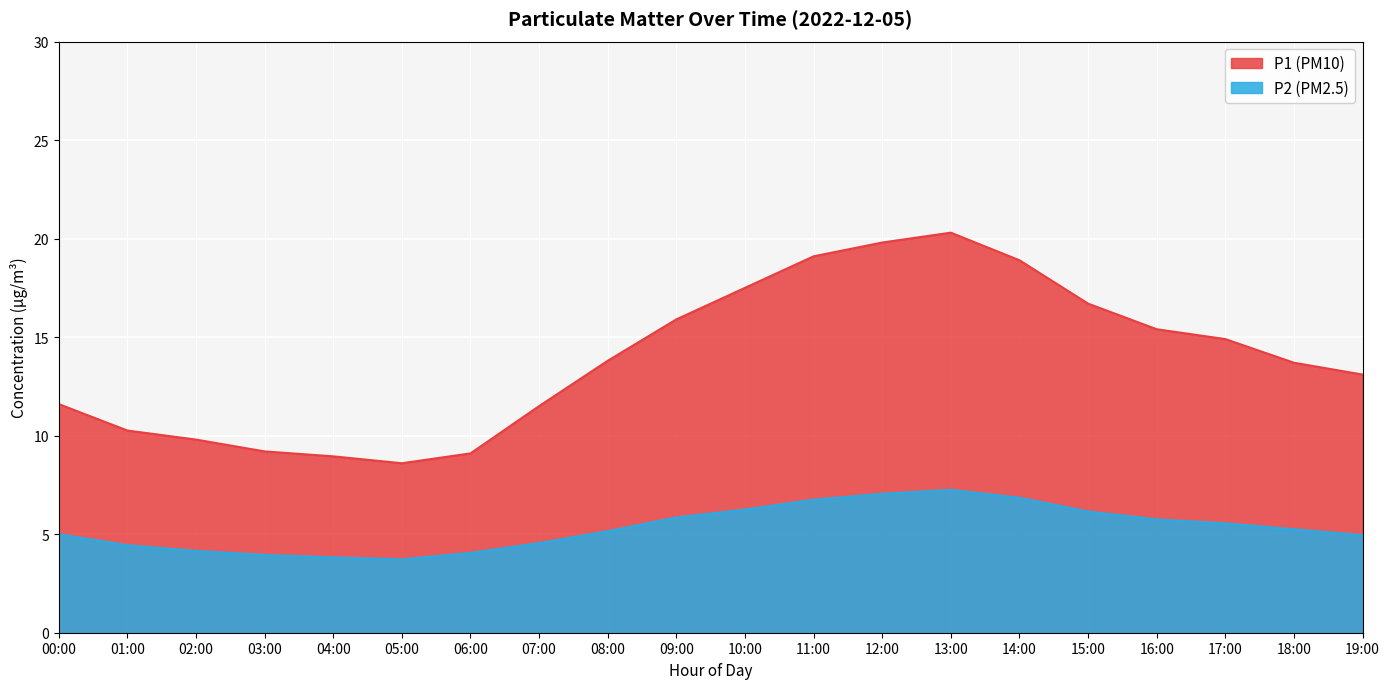

What is the difference between the P2 values at 08:00 and 05:00?

1.4